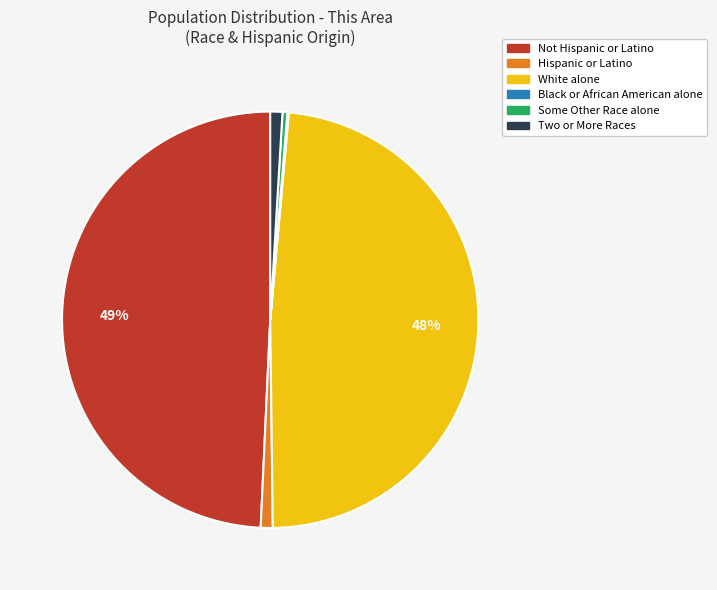

To the nearest percent, what is the average slice percentage?

17%